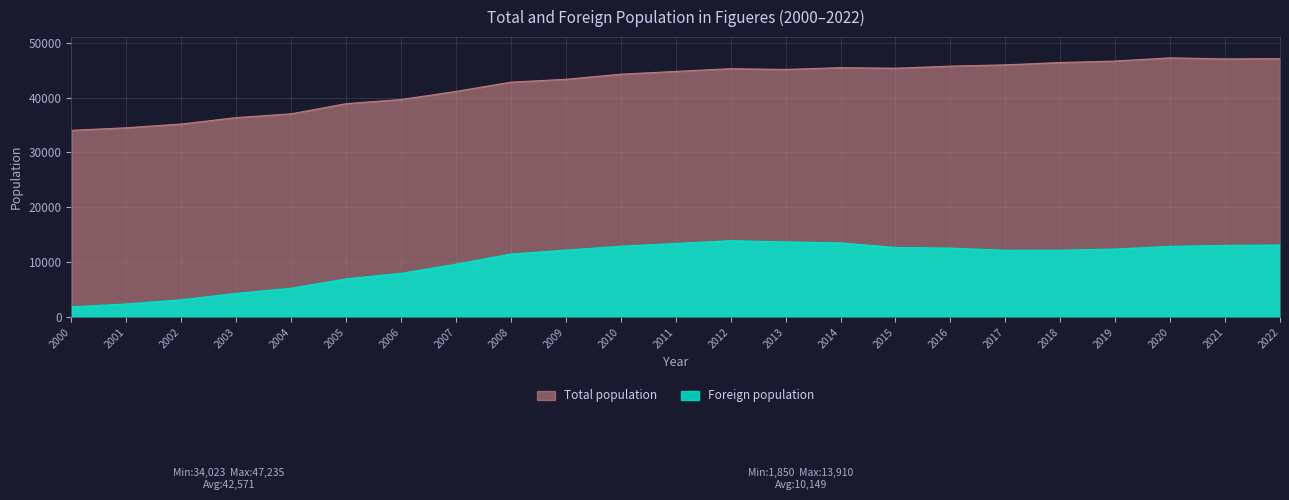

True or false: Foreign population and Total population cross at least once.

False